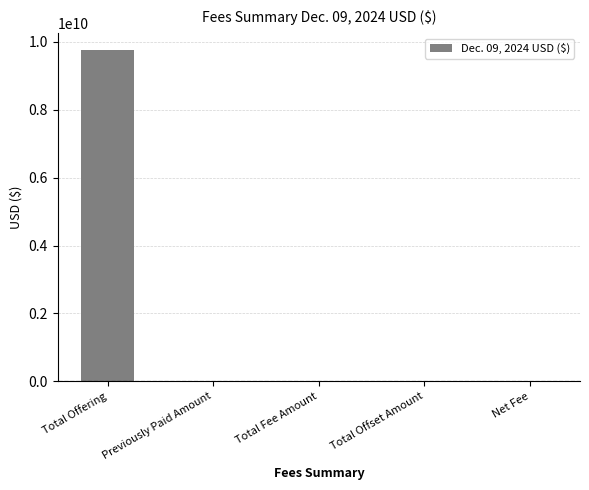

The value at Total Offering is 4124526194.3. True or false?

False